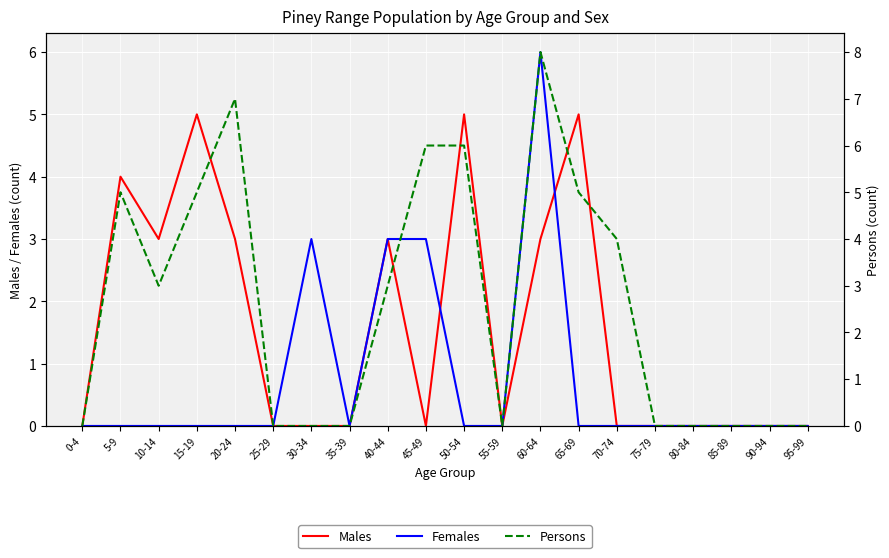

Where does the Persons series first go above 3?

5-9